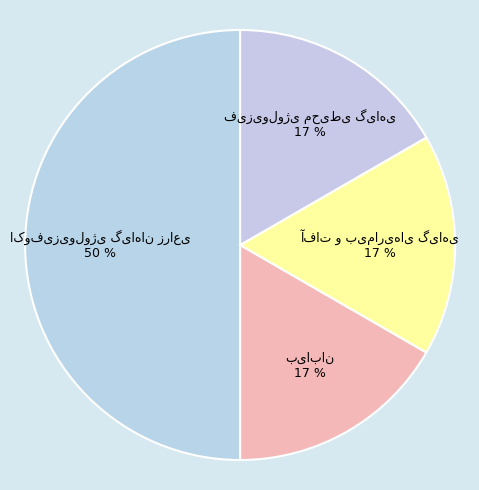

To the nearest percent, what is the average slice percentage?

25%